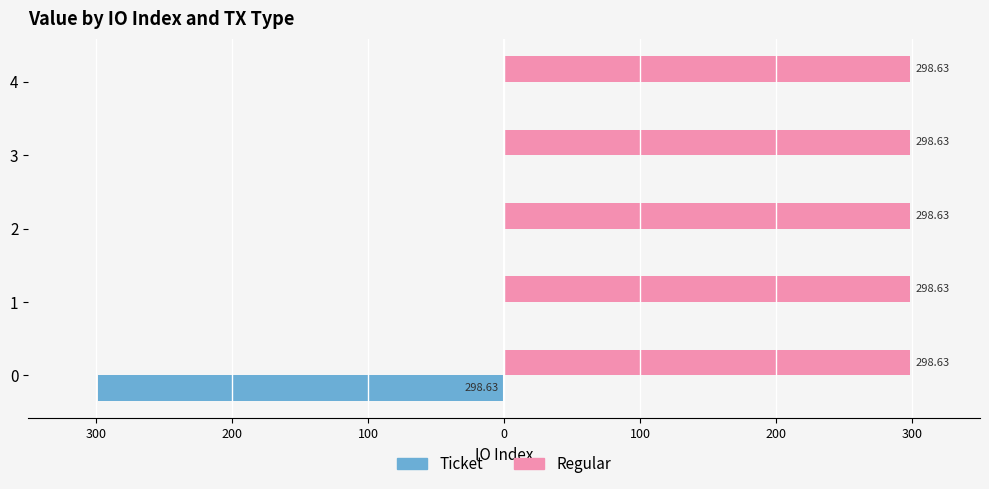

What are all the series names shown in the legend?

Ticket, Regular